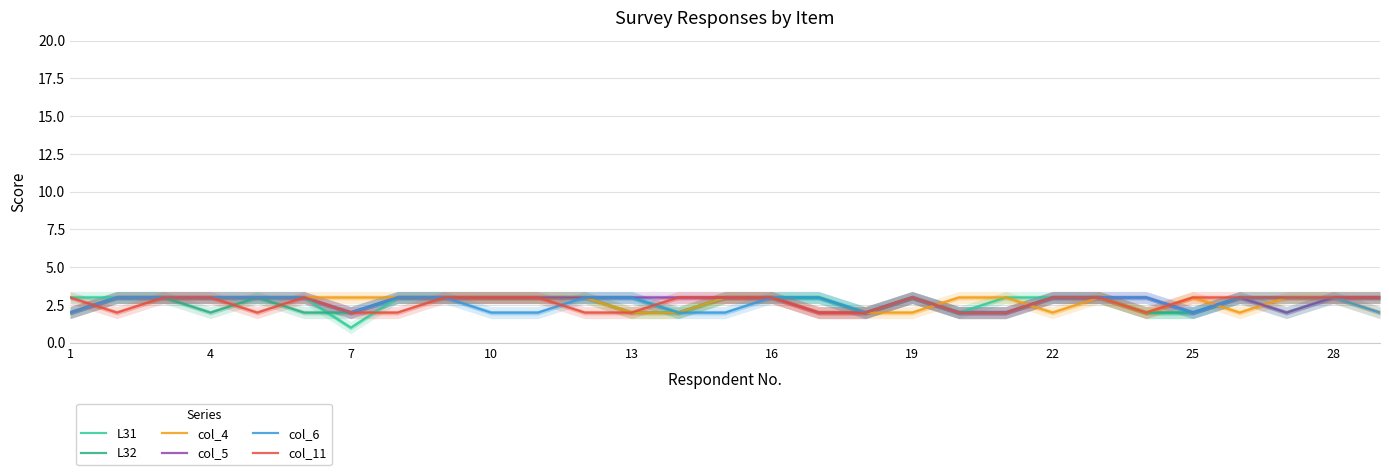

What value does the L32 series have at 13?

2